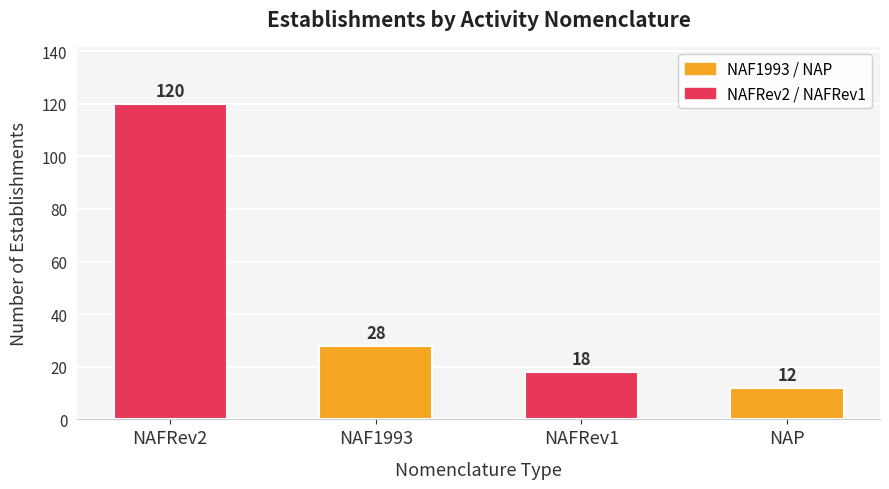

Does the chart contain stacked bars?

No